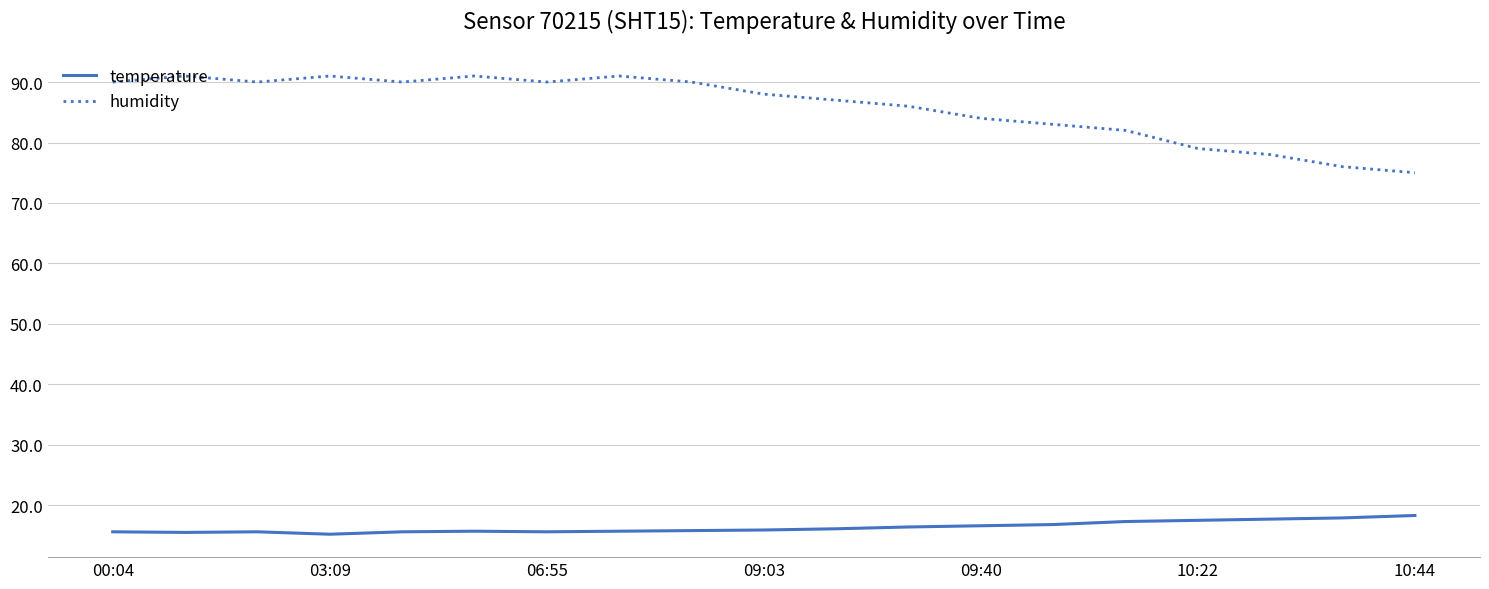

Is this an area chart (filled region under the line)?

No